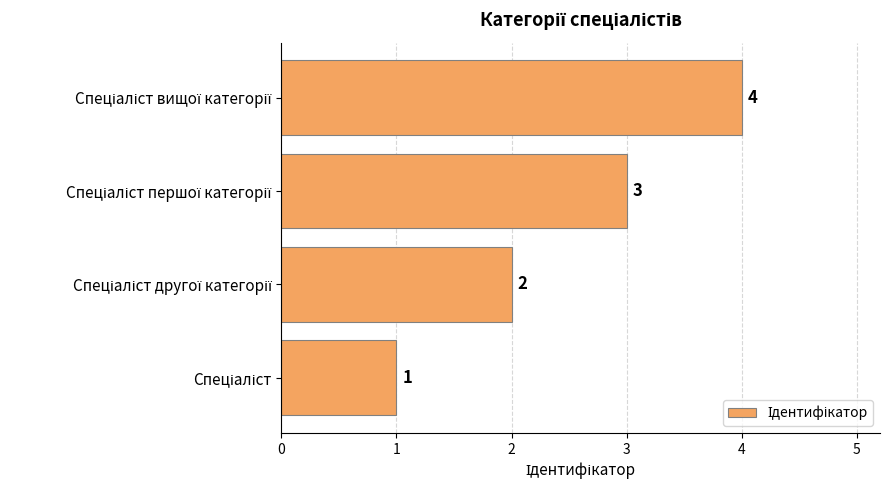

What is the sum of all values?

10